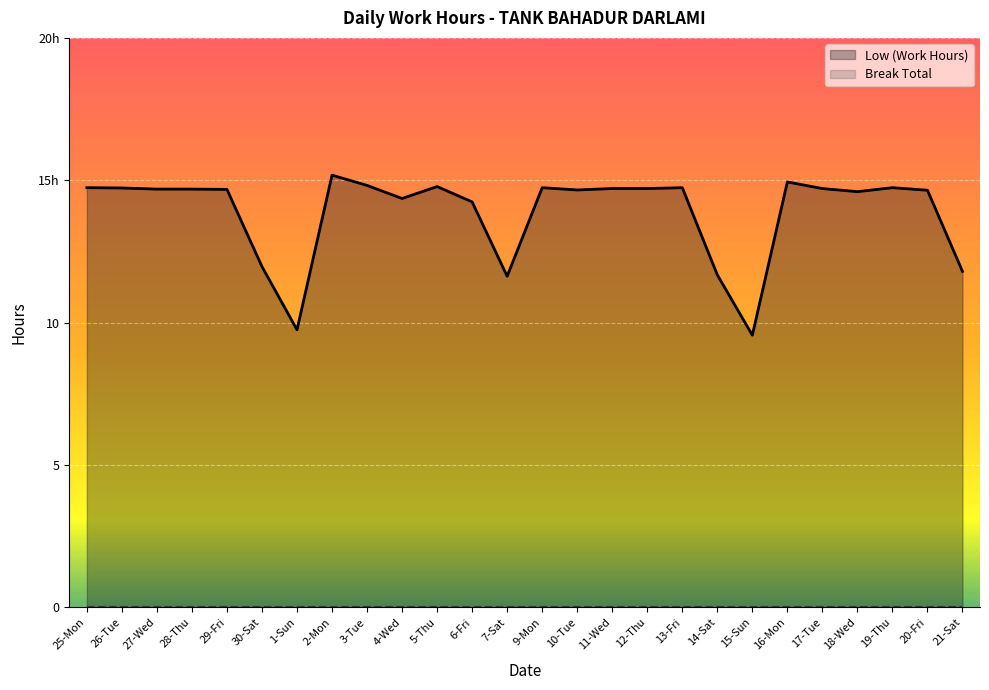

Reading right to left, extract all data points from this chart.

11.8	14.7	14.7	14.6	14.7	14.9	9.6	11.7	14.7	14.7	14.7	14.7	14.7	11.6	14.2	14.8	14.4	14.8	15.2	9.8	12.0	14.7	14.7	14.7	14.7	14.7